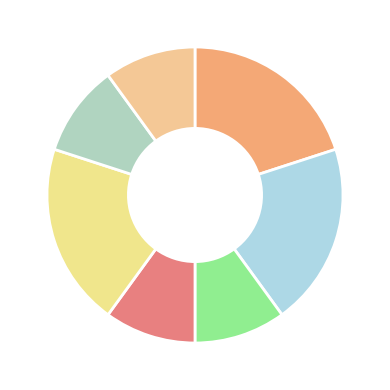

How many segments does this pie chart have?

7